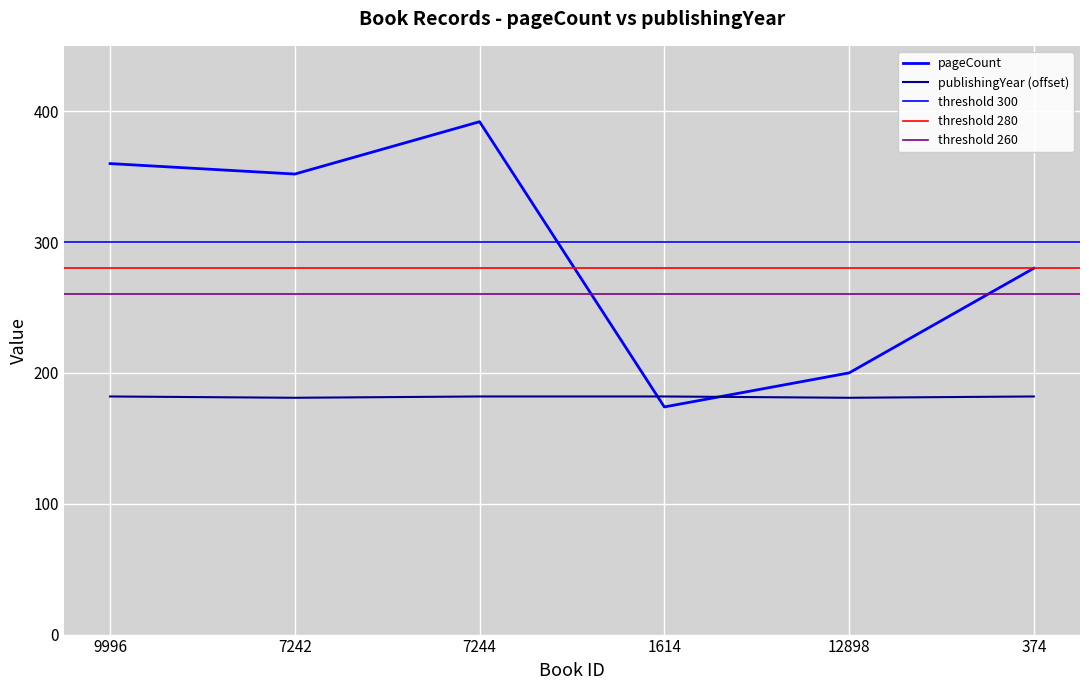

What is the spread (max minus min) of values at 7242?

171